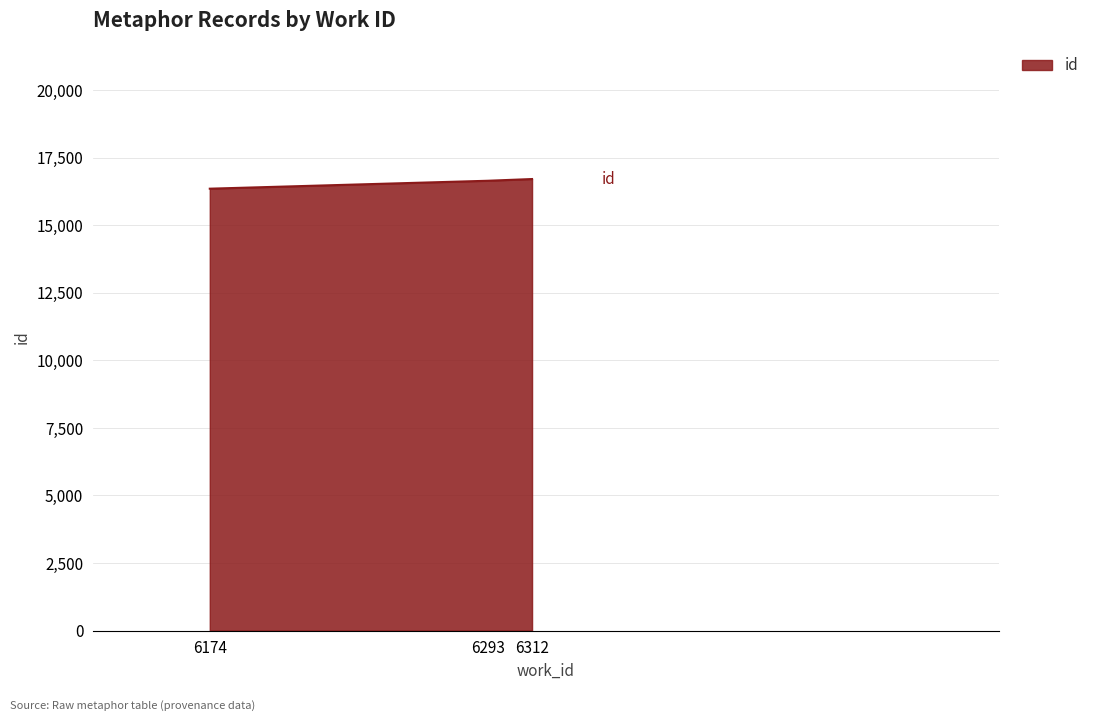

Between 6174 and 6312, which is larger?

6312